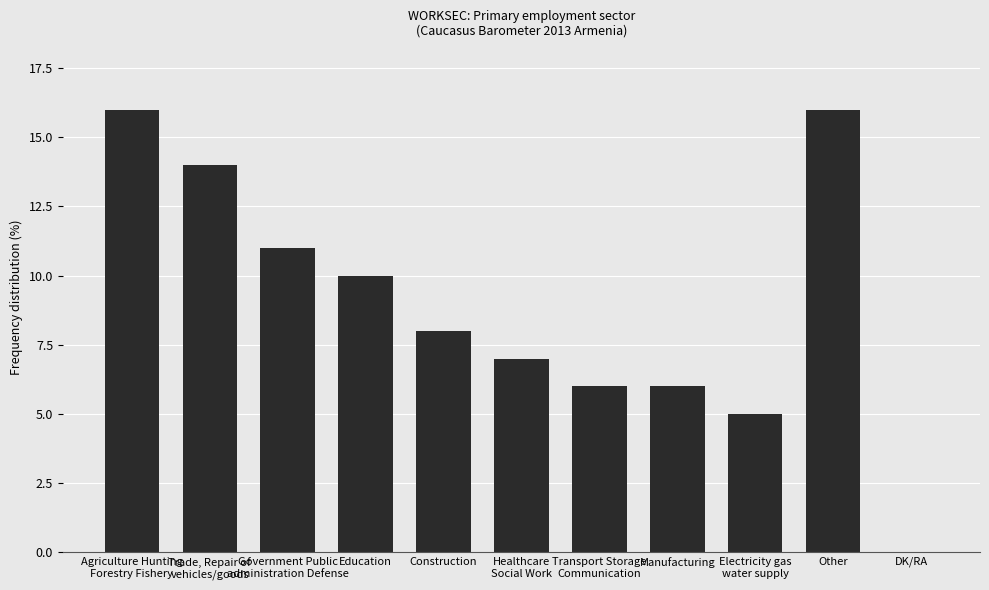

What is the sum of all values?

99